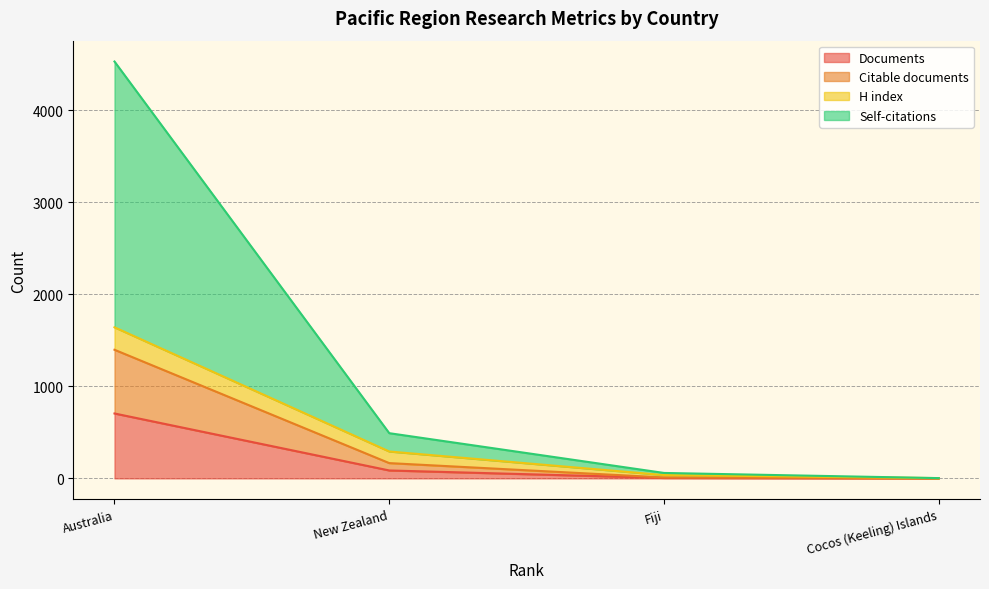

True or false: Citable documents and Self-citations intersect in this chart.

False